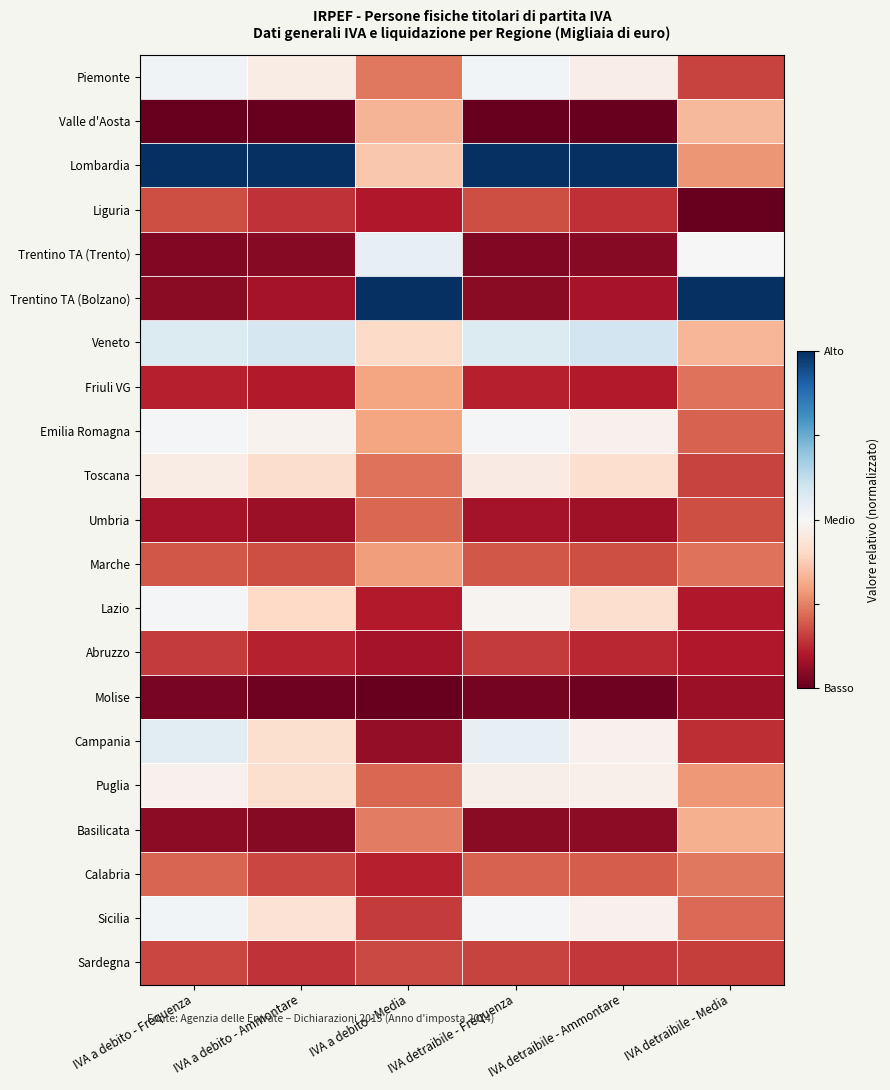

At IVA detraibile - Ammontare, list the series in order from largest to smallest.

Lombardia, Veneto, Sicilia, Emilia Romagna, Campania, Puglia, Piemonte, Toscana, Lazio, Calabria, Marche, Sardegna, Liguria, Abruzzo, Friuli VG, Trentino TA (Bolzano), Umbria, Basilicata, Trentino TA (Trento), Molise, Valle d'Aosta